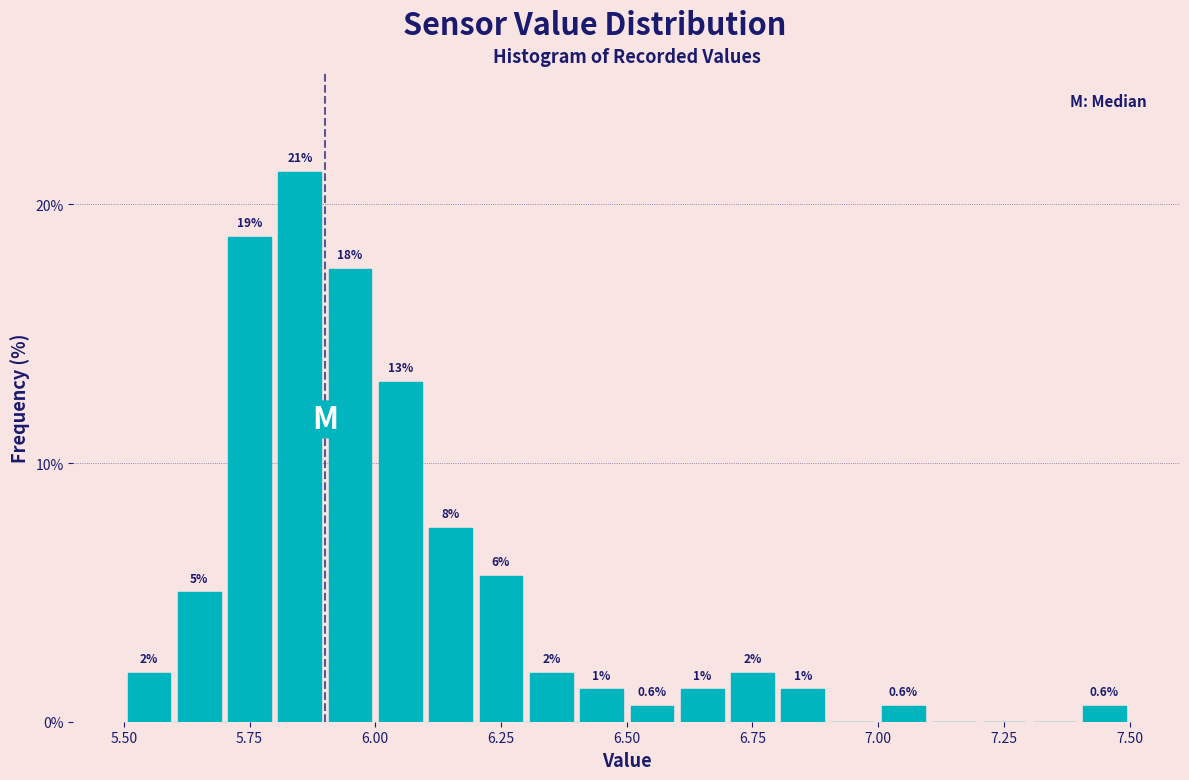

Around what value on the x-axis is the tallest bar? Give the approximate position of its centre, as read against the axis.

5.85